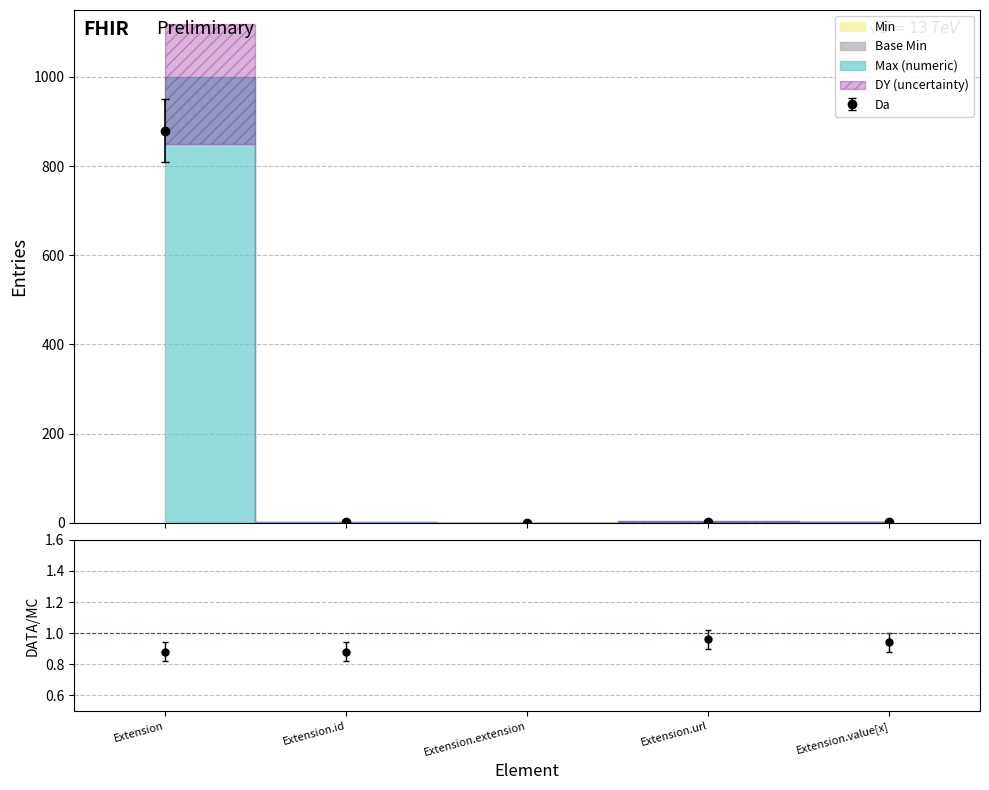

What is the difference between the maximum and minimum values in the Max_numeric series?

999